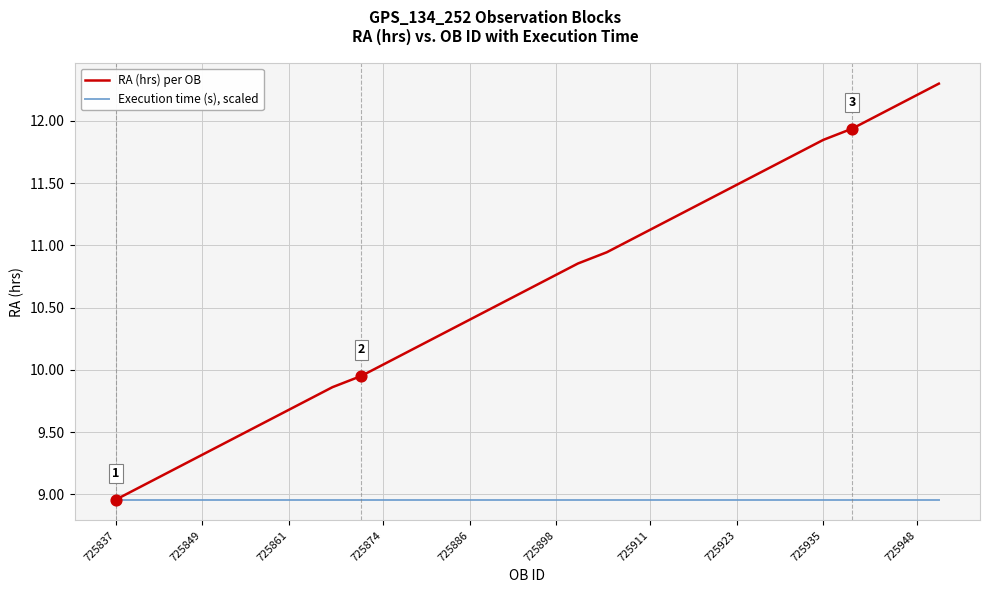

Which series has the largest total across all categories?

RA (hrs) per OB